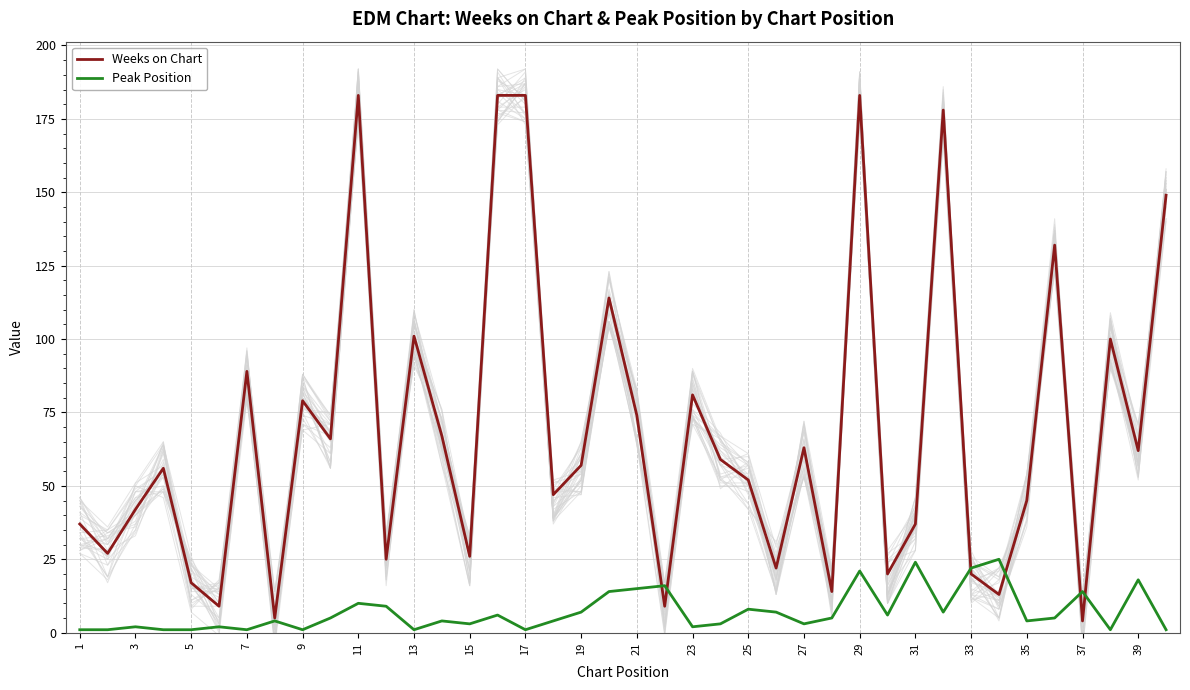

Which series ends up on top after the final intersection of Peak Position and Weeks on Chart?

Weeks on Chart